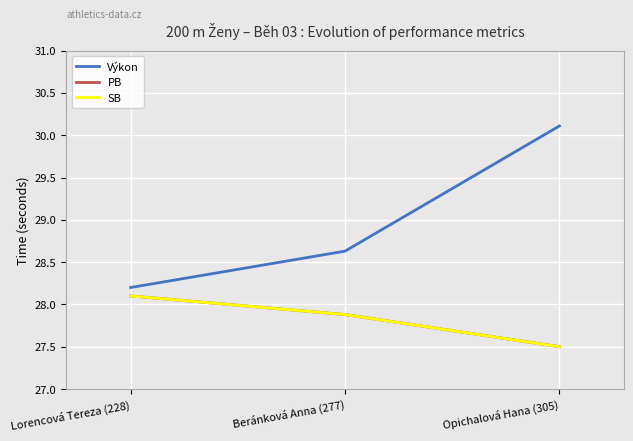

Which series has the largest range (max minus min)?

Výkon